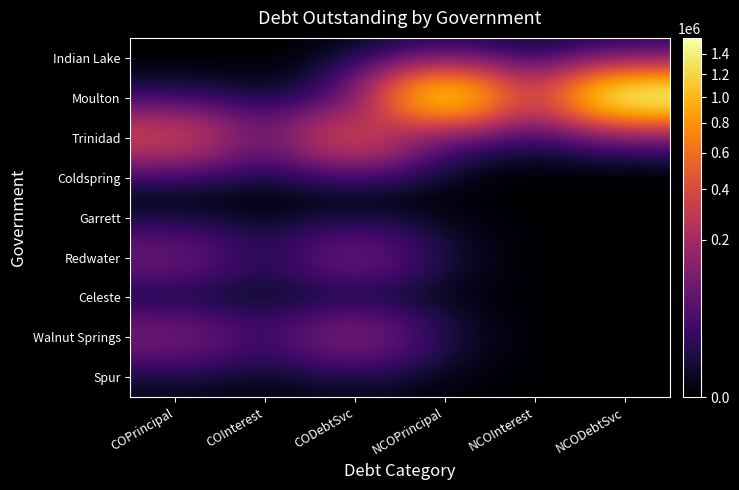

How many data points does each series have?

6